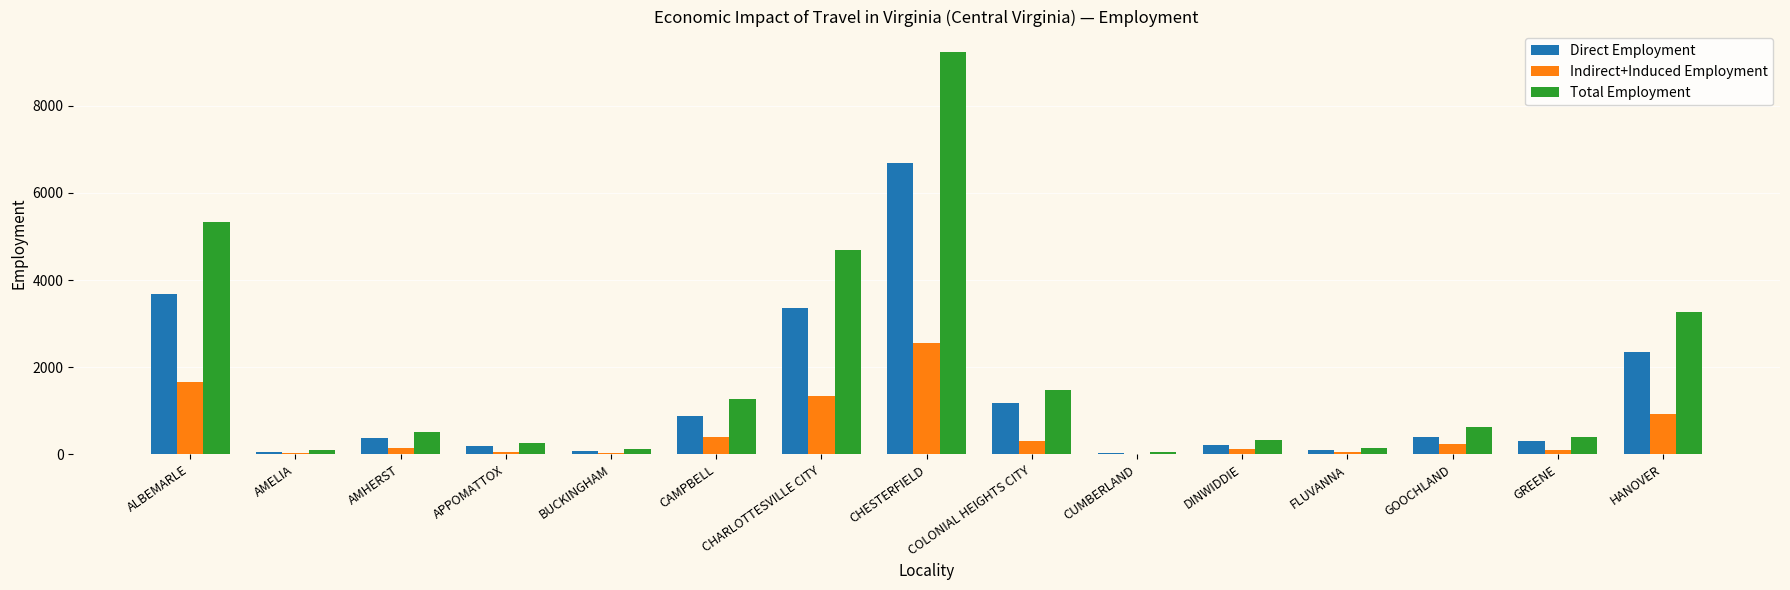

What is the sum of all Indirect+Induced Employment values?

7962.2